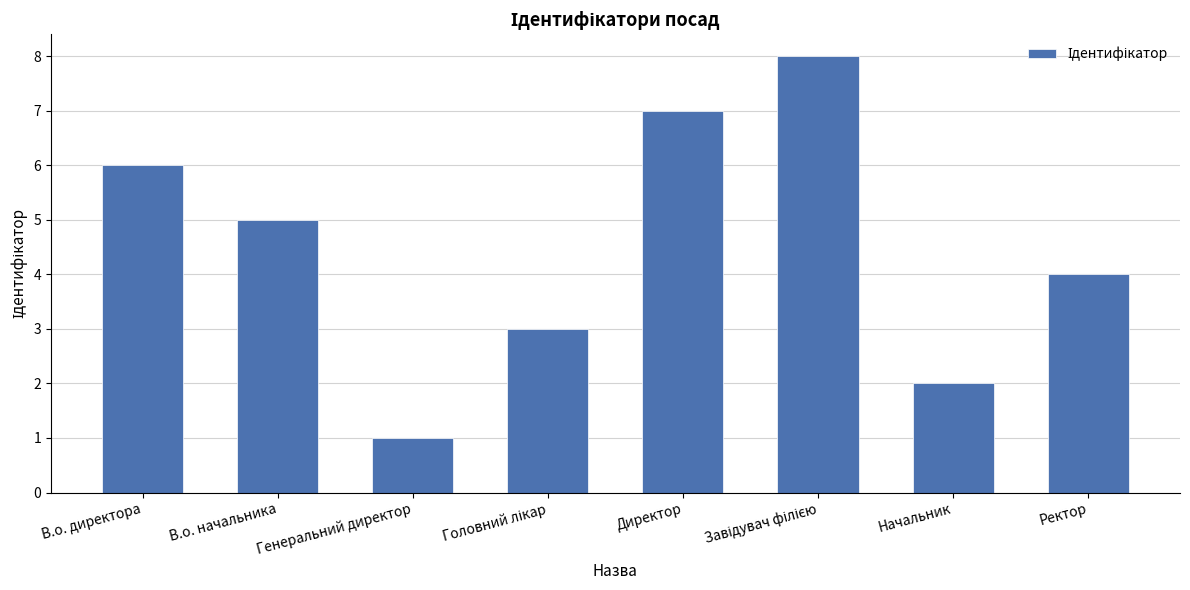

What is the difference between the maximum and minimum values?

7